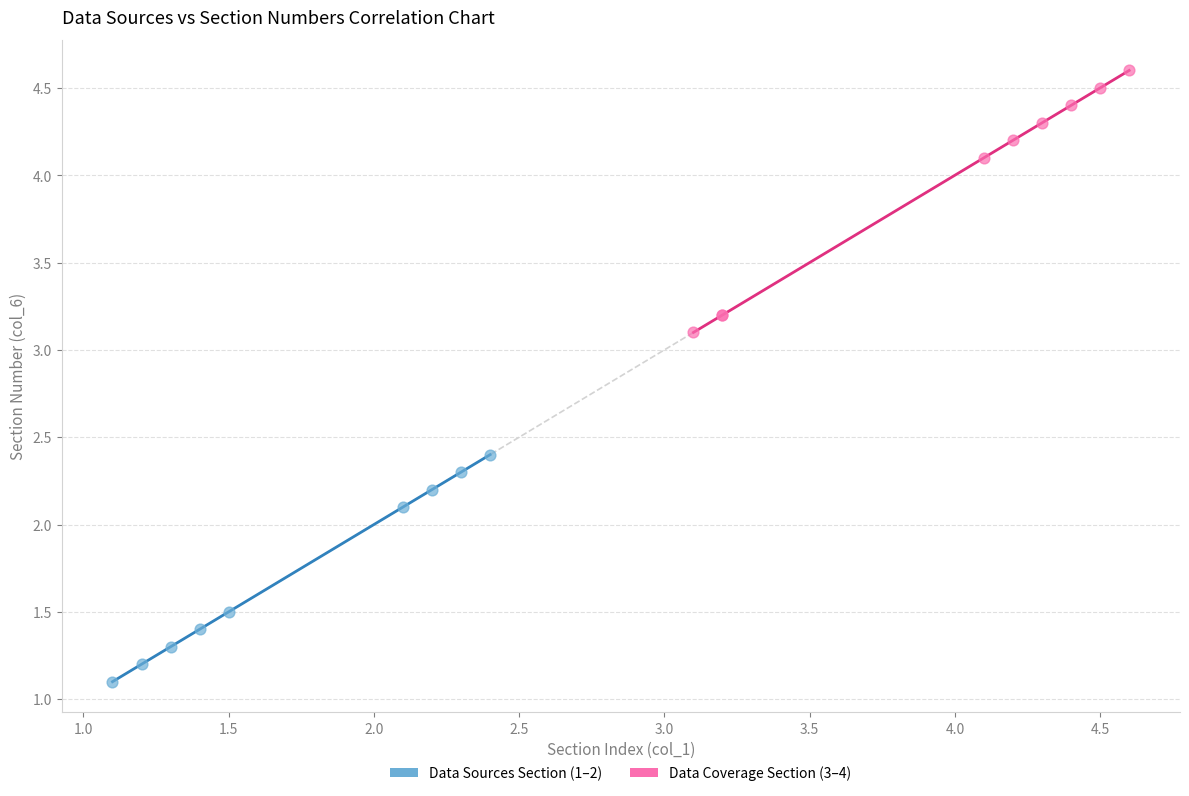

Which series reaches the maximum Y coordinate?

Data Coverage Section (3–4)